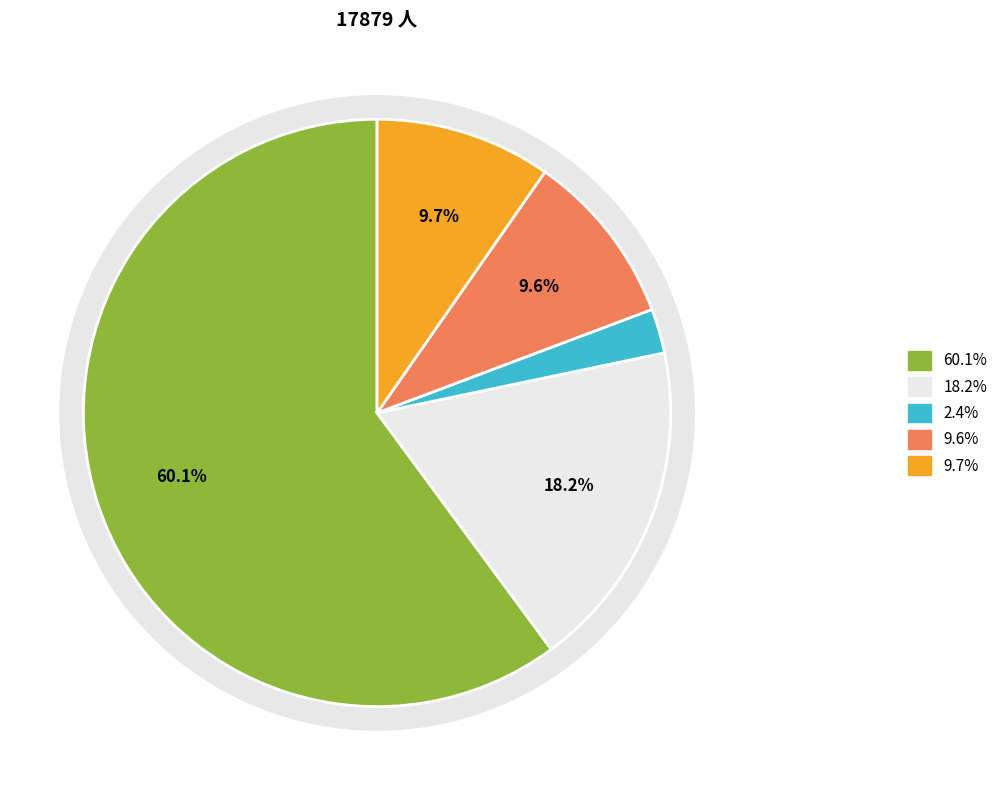

What is the total percentage of 安佐北区 and 佐伯区?

11.7%